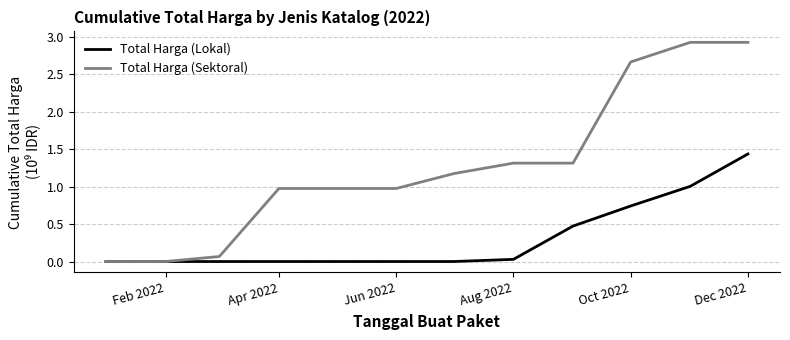

Rank the series by their maximum value, from highest to lowest.

Total Harga (Sektoral), Total Harga (Lokal)